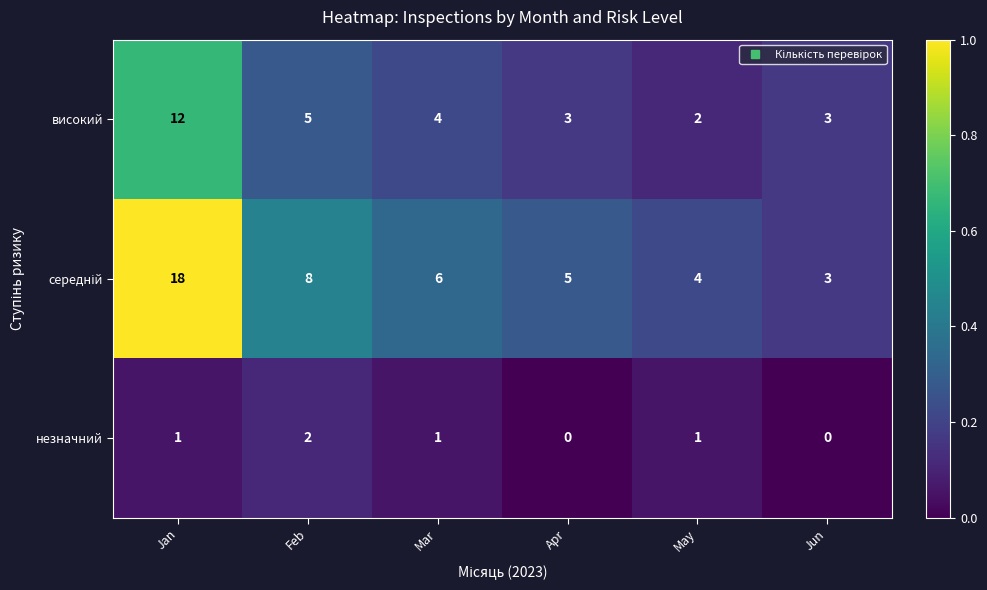

The value of незначний at Feb is 2. True or false?

True